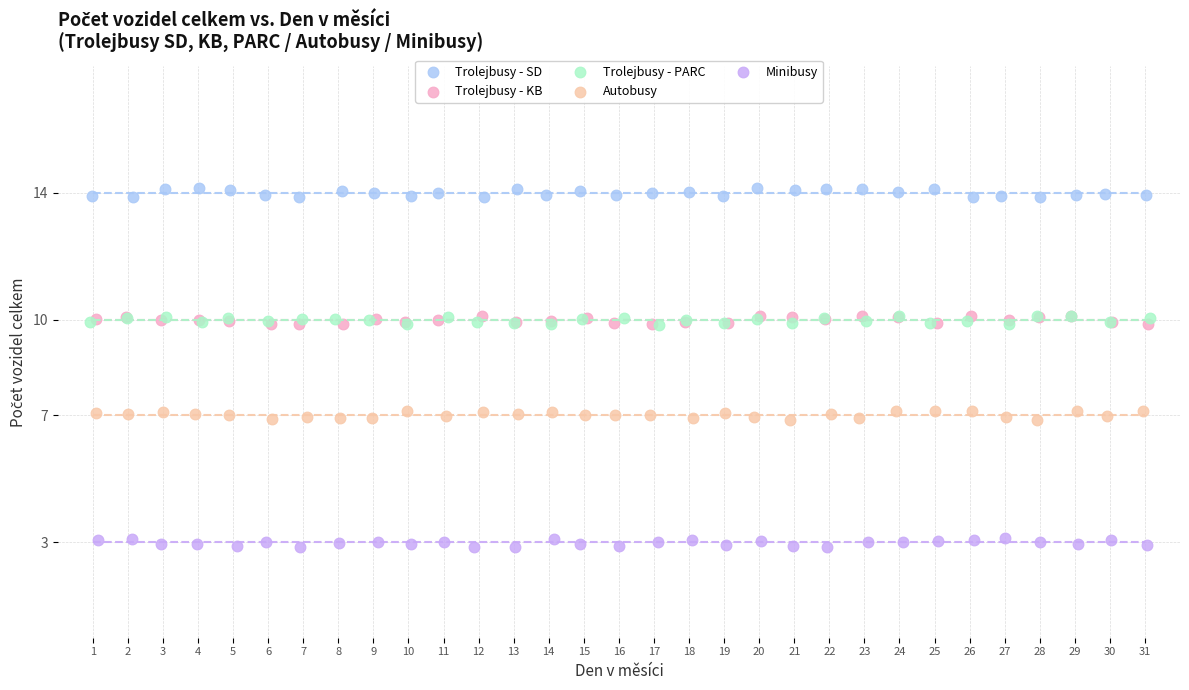

Which series contains the lowest Y value?

Minibusy